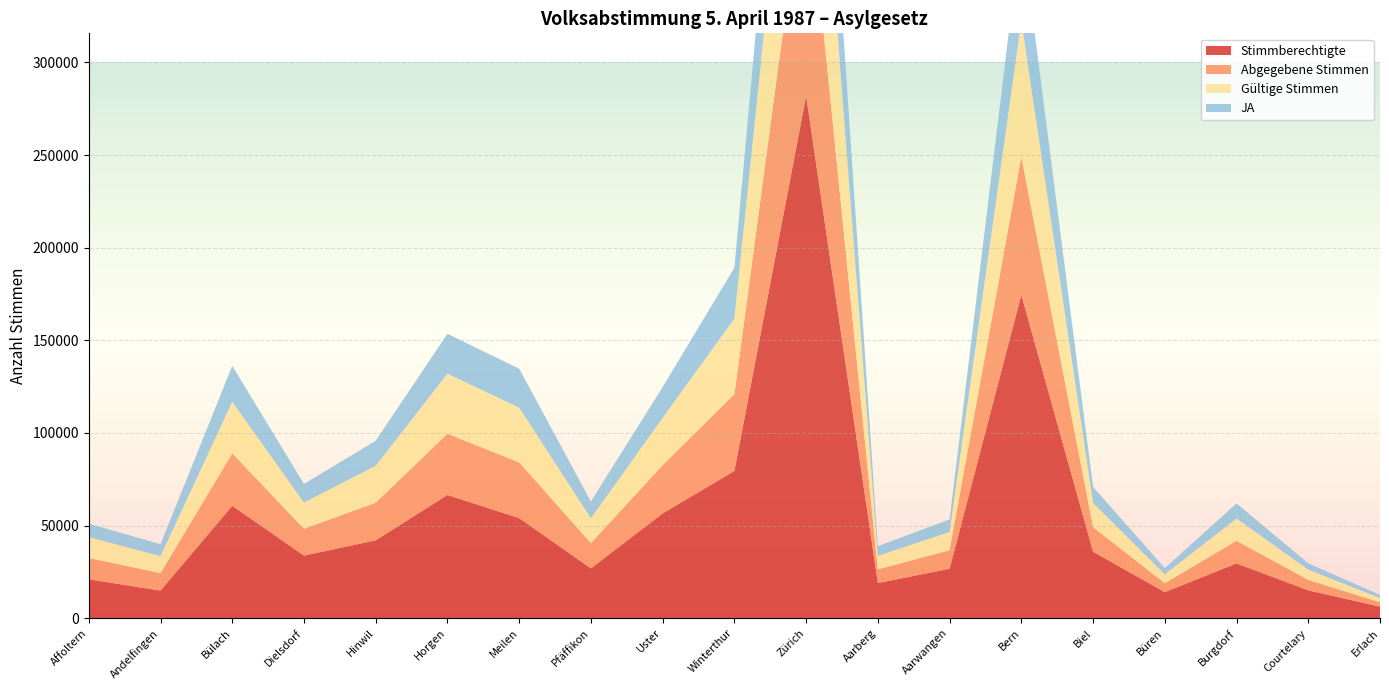

Reading right to left, extract all data points from this chart.

Stimmberechtigte: Erlach=6223	Courtelary=15036	Burgdorf=29558	Büren=14039	Biel=35876	Bern=174637	Aarwangen=26688	Aarberg=18950	Zürich=281916	Winterthur=79485	Uster=56575	Pfäffikon=26885	Meilen=54018	Horgen=66528	Hinwil=42037	Dielsdorf=33803	Bülach=60678	Andelfingen=14896	Affoltern=21019
Abgegebene Stimmen: Erlach=2351	Courtelary=5640	Burgdorf=12241	Büren=4848	Biel=13249	Bern=74435	Aarwangen=10008	Aarberg=7392	Zürich=127857	Winterthur=41505	Uster=26054	Pfäffikon=13653	Meilen=30096	Horgen=33074	Hinwil=20308	Dielsdorf=14463	Bülach=28329	Andelfingen=9437	Affoltern=11484
Gültige Stimmen: Erlach=2323	Courtelary=5520	Burgdorf=12036	Büren=4787	Biel=13062	Bern=73429	Aarwangen=9867	Aarberg=7296	Zürich=125606	Winterthur=40727	Uster=25552	Pfäffikon=13403	Meilen=29580	Horgen=32388	Hinwil=19935	Dielsdorf=14146	Bülach=27795	Andelfingen=9167	Affoltern=11277
JA: Erlach=1642	Courtelary=3433	Burgdorf=8138	Büren=3362	Biel=8712	Bern=49501	Aarwangen=6769	Aarberg=5213	Zürich=79978	Winterthur=27481	Uster=16623	Pfäffikon=9105	Meilen=20977	Horgen=21558	Hinwil=13514	Dielsdorf=10070	Bülach=19413	Andelfingen=6467	Affoltern=7256